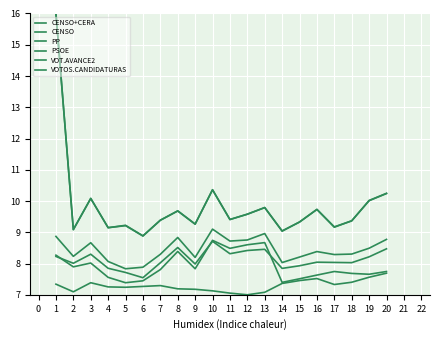

List the series in order of their peak value, lowest first.

PSOE, VOT.AVANCE2, PP, VOTOS.CANDIDATURAS, CENSO+CERA, CENSO